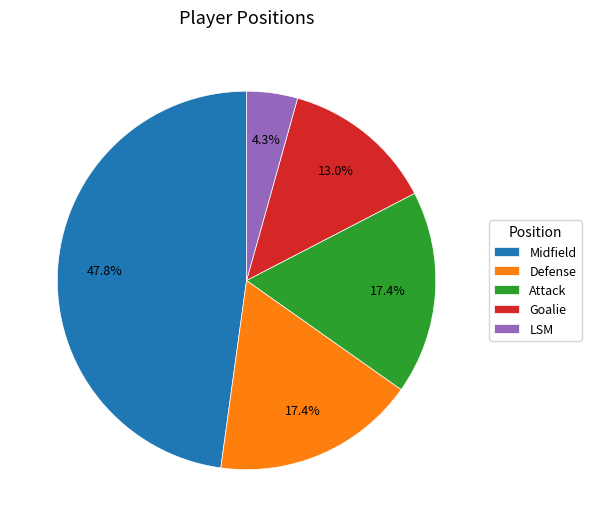

True or false: Attack accounts for 17% of the total.

True